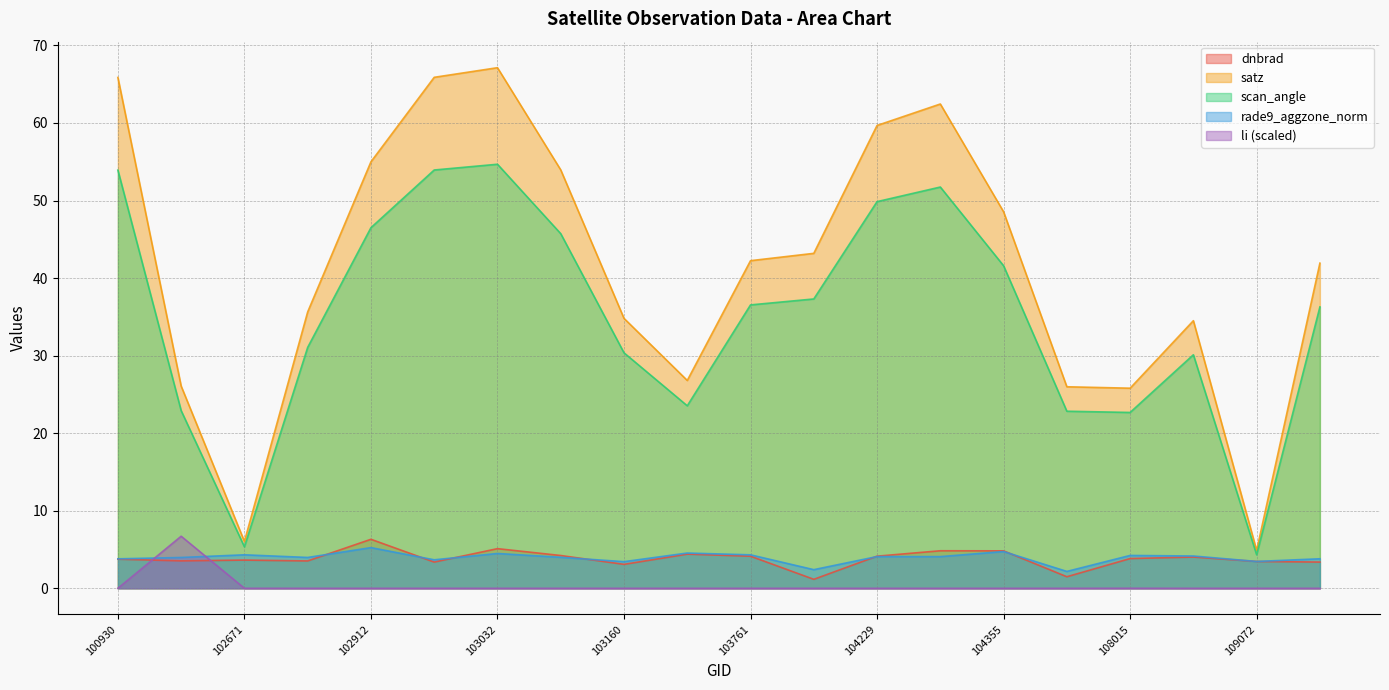

Where does the rade9_aggzone_norm series first go above 4?

102671